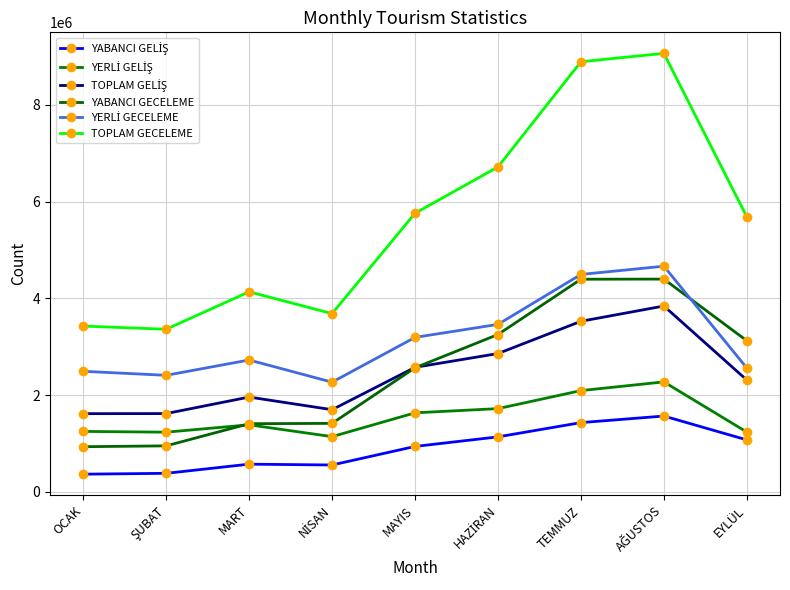

What is the value of the YABANCI GECELEME point at the 5th from the left?

2565425